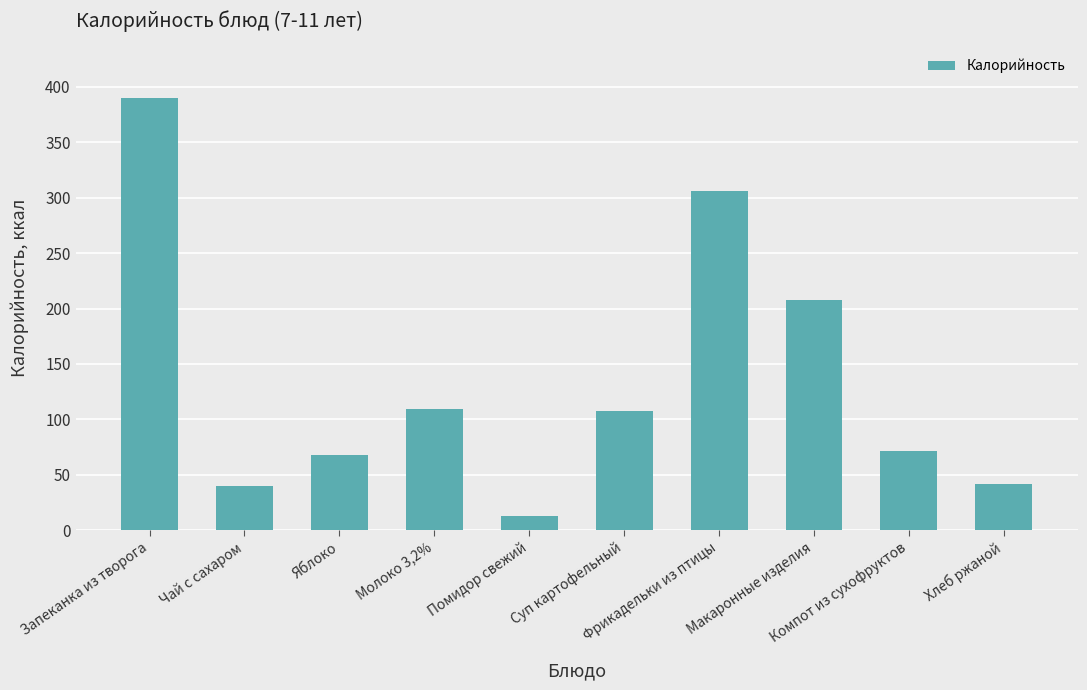

Is it true that the value at Чай с сахаром is 39.8?

True